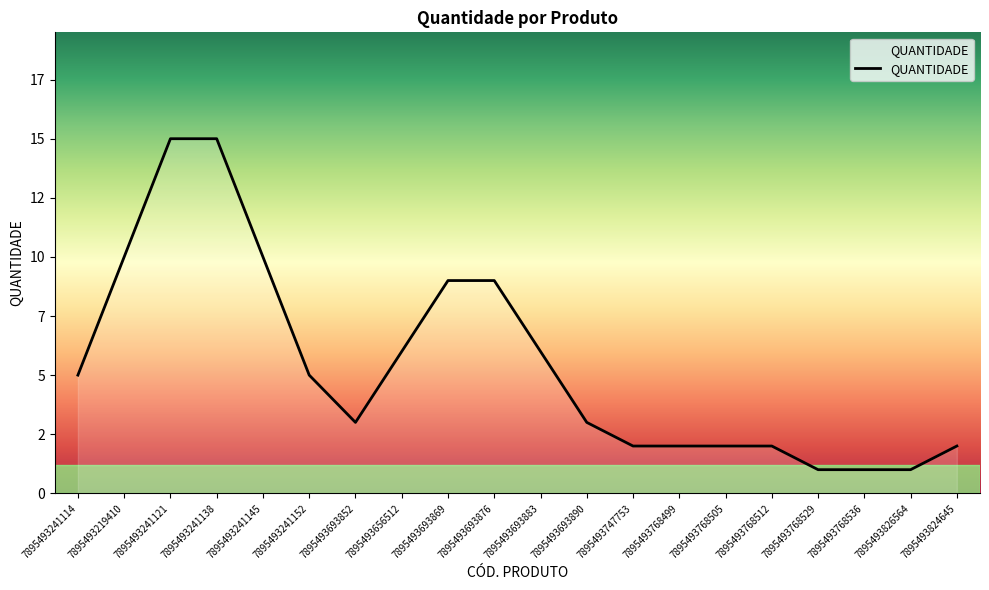

List the labels in order of value, smallest first.

7895493768529, 7895493768536, 7895493826564, 7895493747753, 7895493768499, 7895493768505, 7895493768512, 7895493824645, 7895493693852, 7895493693890, 7895493241114, 7895493241152, 7895493656512, 7895493693883, 7895493693869, 7895493693876, 7895493219410, 7895493241145, 7895493241121, 7895493241138